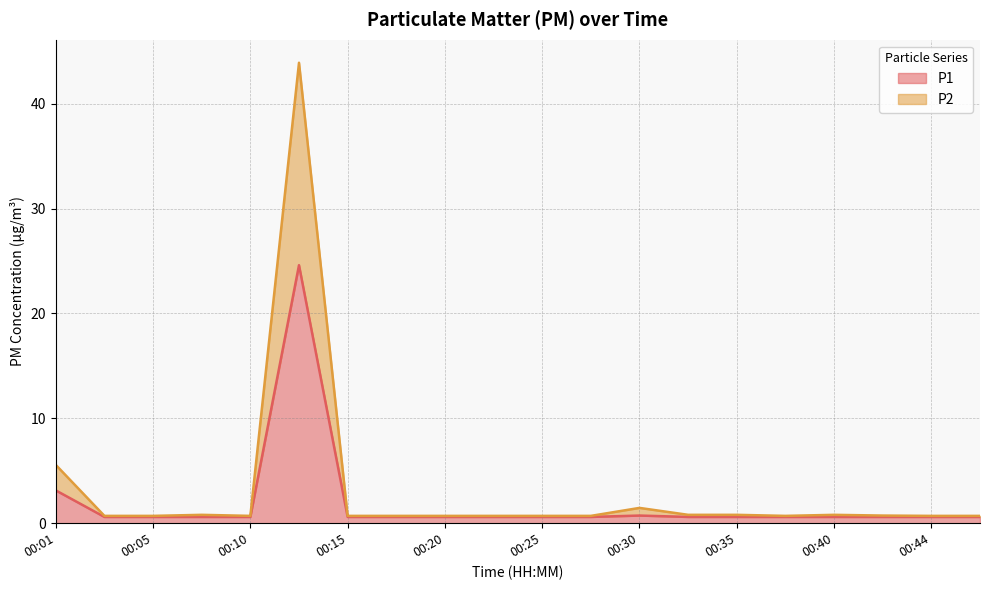

List the series in order of their peak value, lowest first.

P1, P2